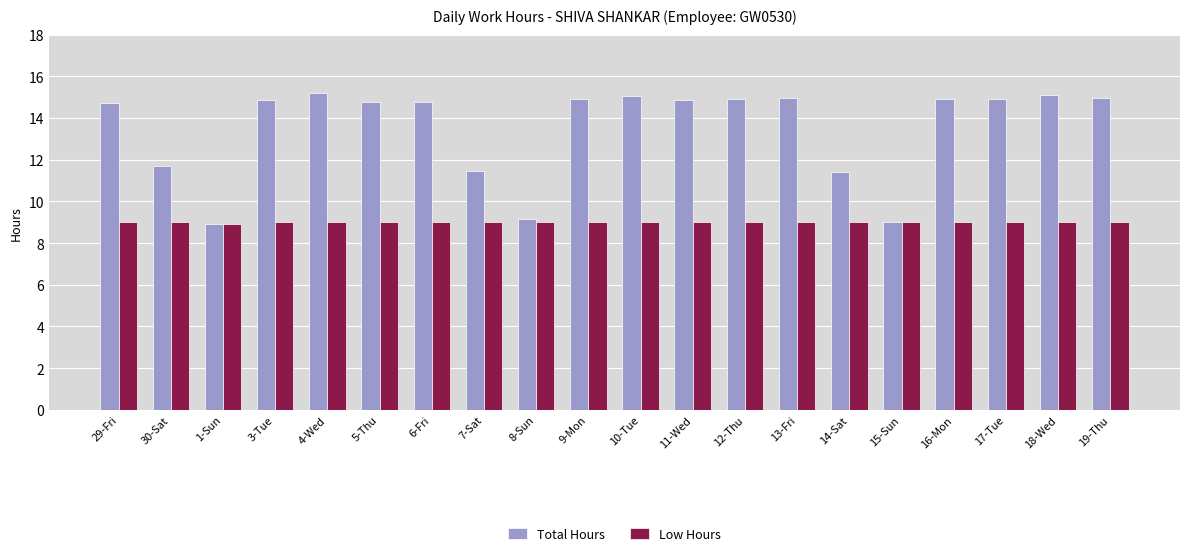

Is the value of Low Hours at 12-Thu greater than the value of Total Hours at 4-Wed?

No